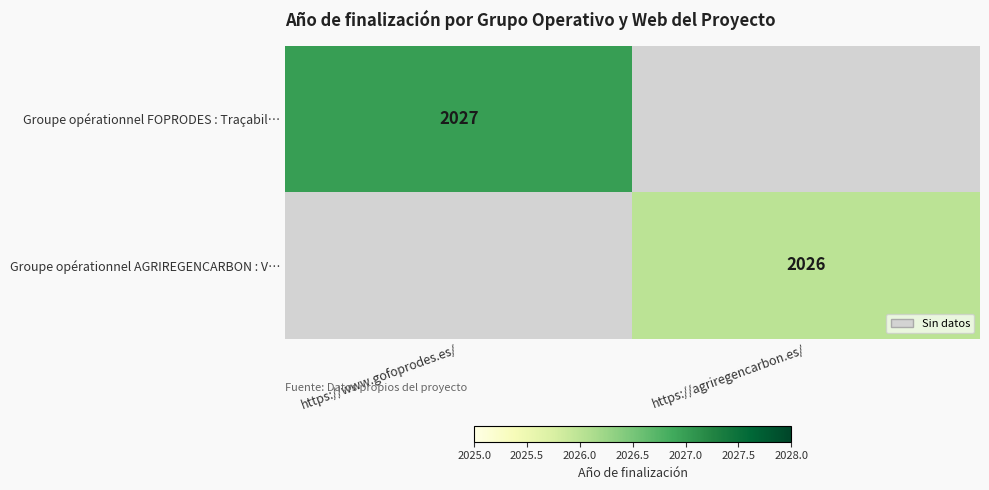

How many series are shown in this chart?

2